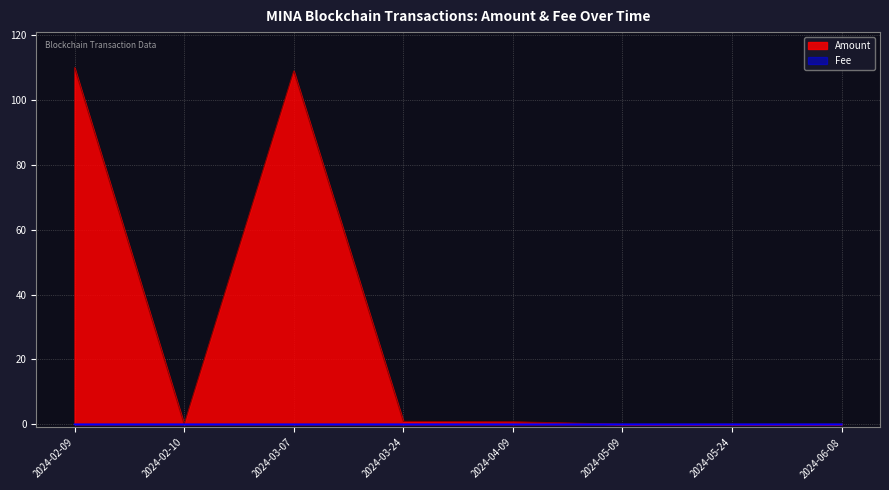

List the labels in order of Fee value, largest first.

2024-02-09, 2024-02-10, 2024-03-07, 2024-03-24, 2024-04-09, 2024-05-09, 2024-05-24, 2024-06-08